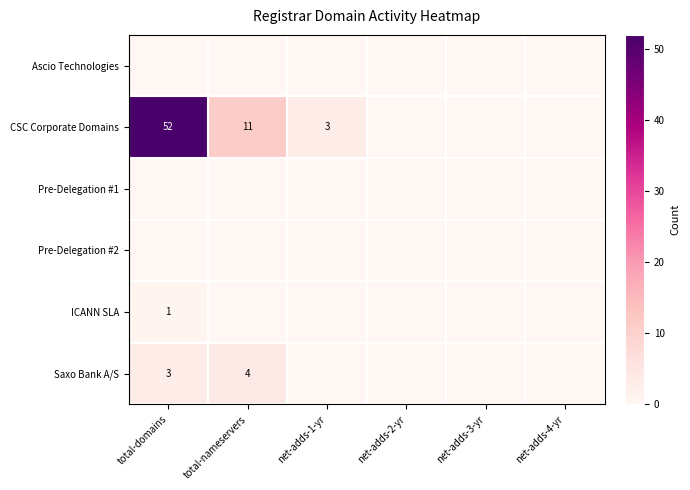

At which label does Ascio Technologies reach its peak?

total-domains